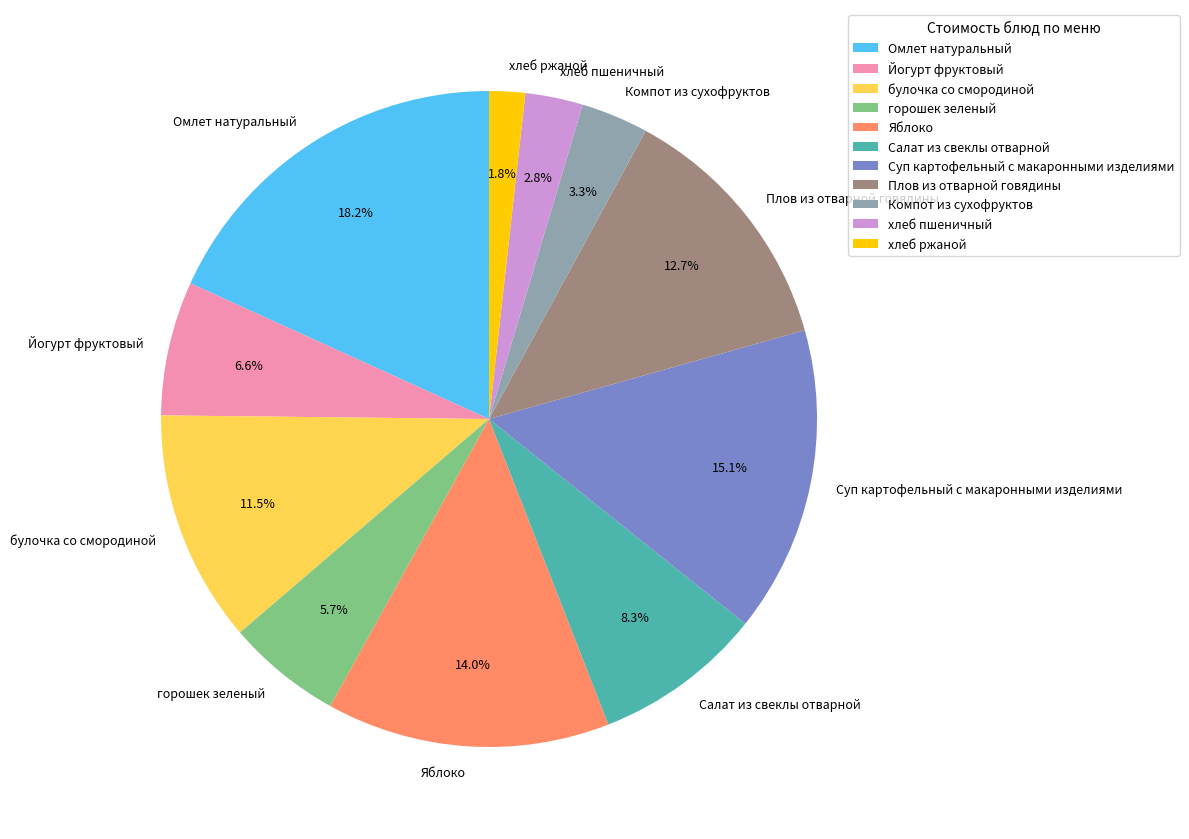

What percentage is the Компот из сухофруктов slice, to the nearest percent?

3%